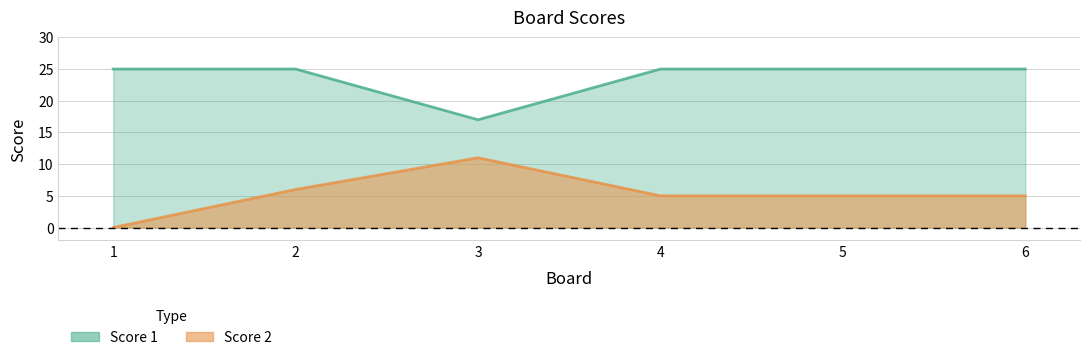

What are all the series names shown in the legend?

Score 1, Score 2